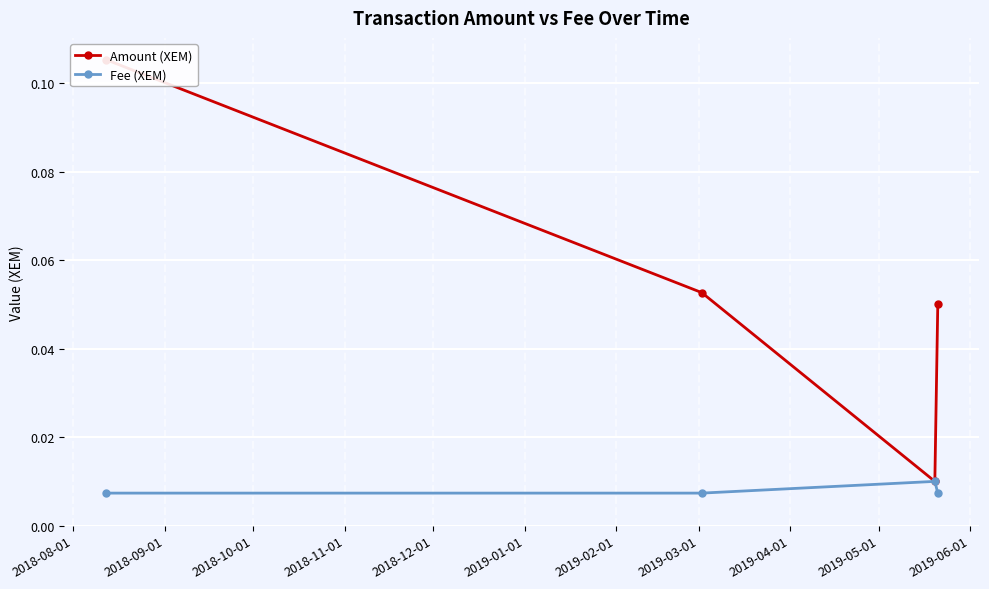

What are all the series names shown in the legend?

Amount (XEM), Fee (XEM)